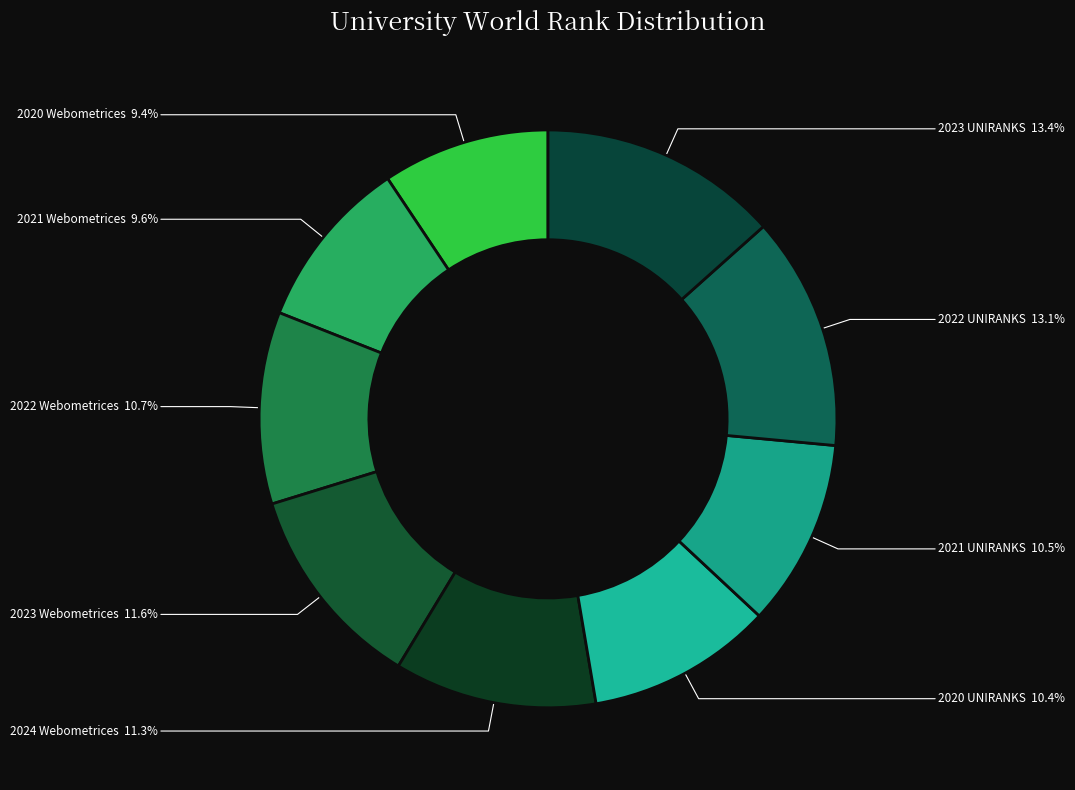

To the nearest percent, what percentage of the pie is 2023 Webometrices?

12%